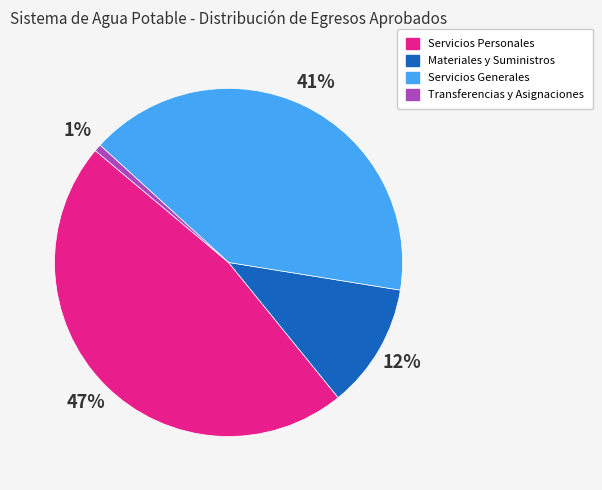

Is there any slice that represents more than half of the pie?

No